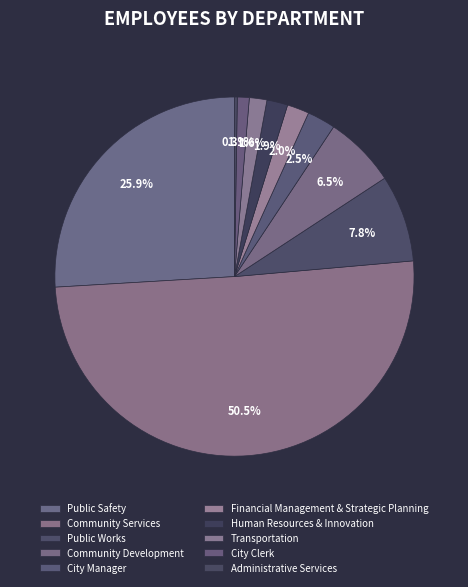

How many slices are in this pie chart?

10